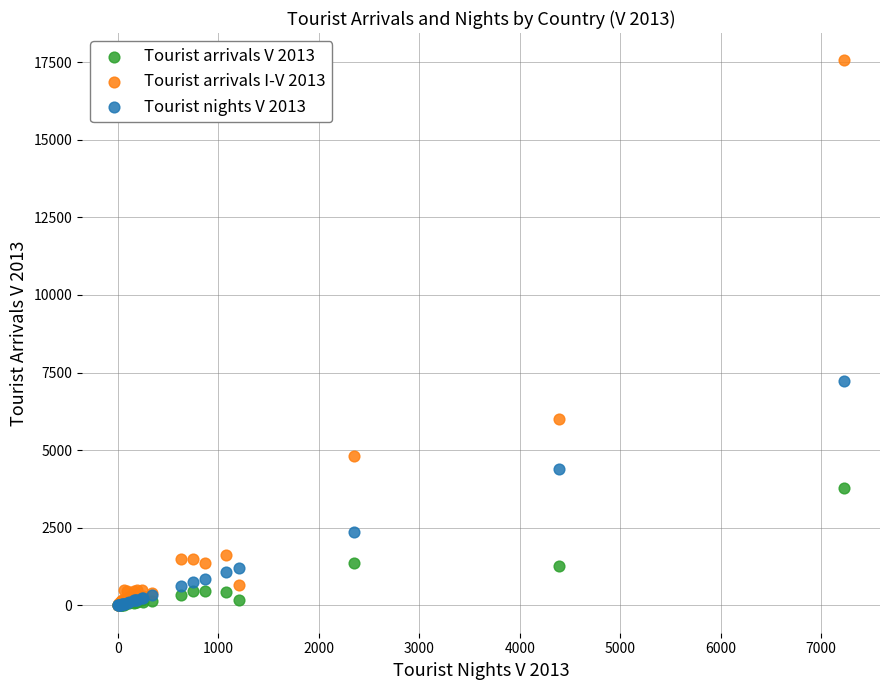

Across all series, what Y value is closest to 8779?

7224